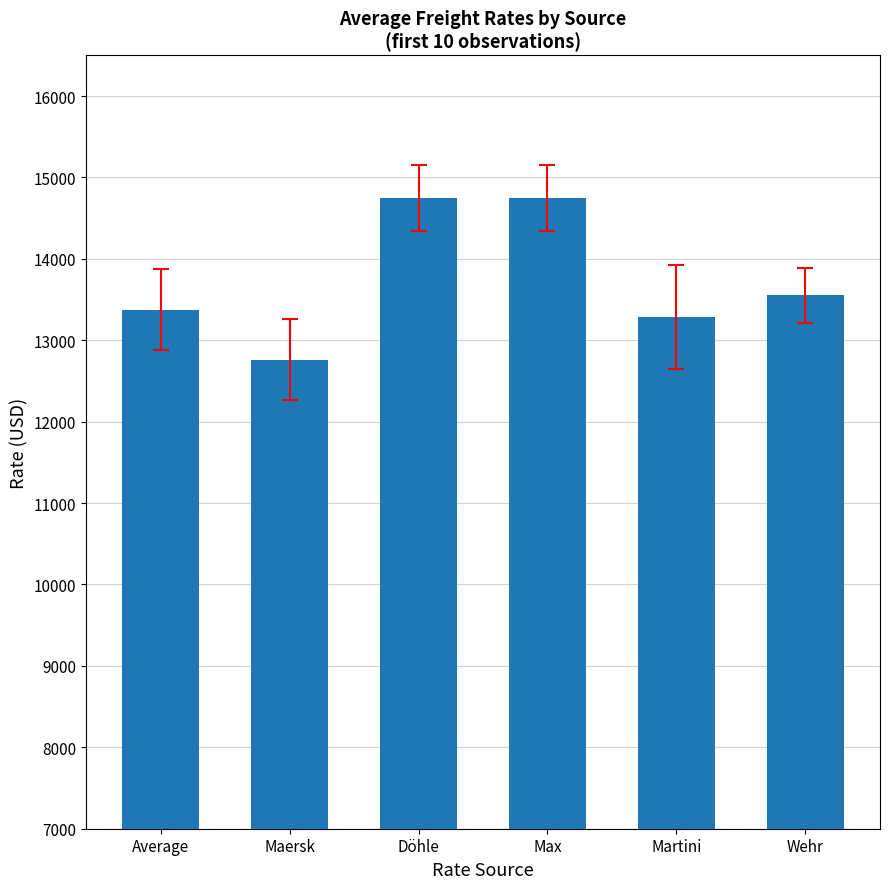

What is the label of the 5th bar from the left?

Martini